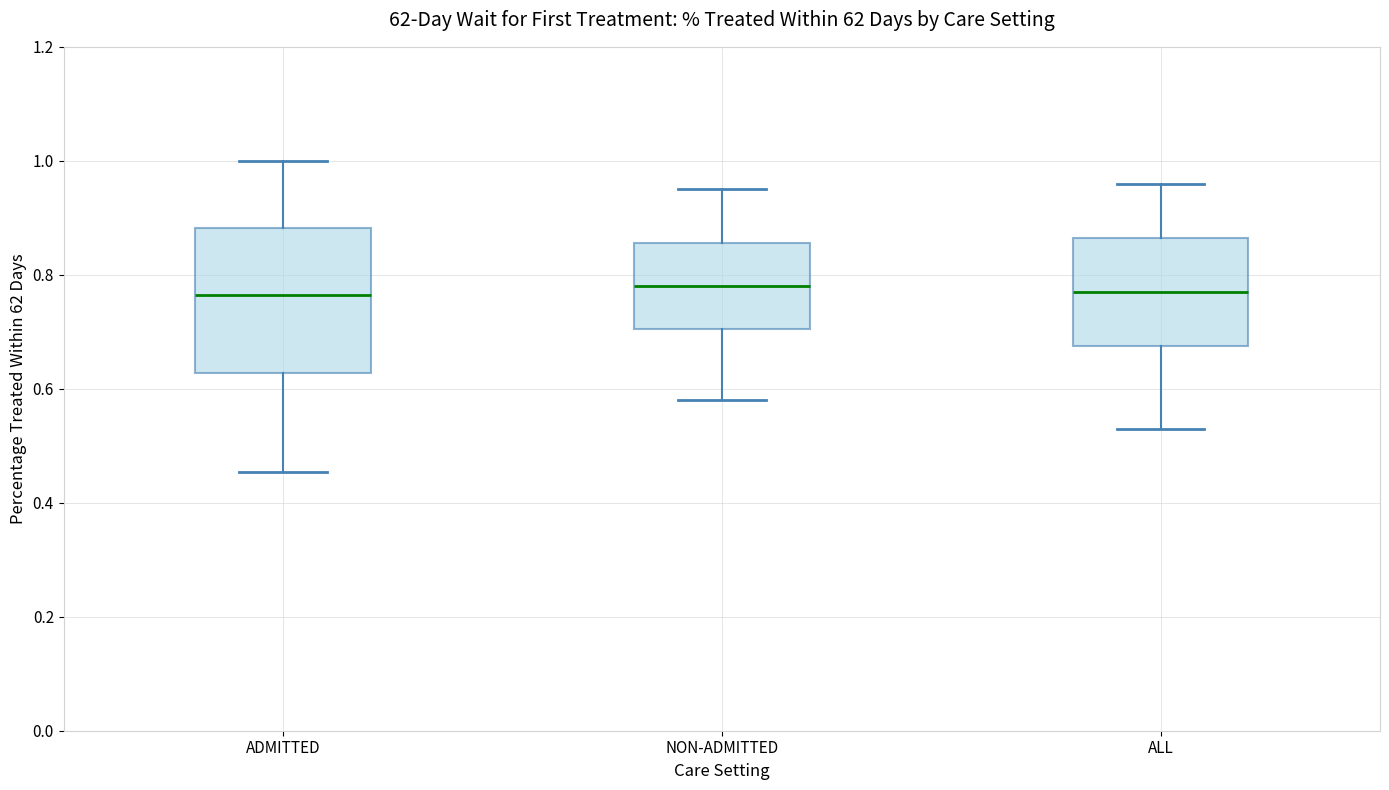

Reading left to right, transcribe this box plot: for each box, give where its median line is, the range the box spans, and where its two whiskers end, as read against the y-axis. The values are not printed on the chart, so give them approximately, as read against the axis.

ADMITTED: median 0.76, box 0.62 to 0.88, whiskers 0.46 to 1.00
NON-ADMITTED: median 0.78, box 0.70 to 0.86, whiskers 0.58 to 0.96
ALL: median 0.78, box 0.68 to 0.86, whiskers 0.54 to 0.96